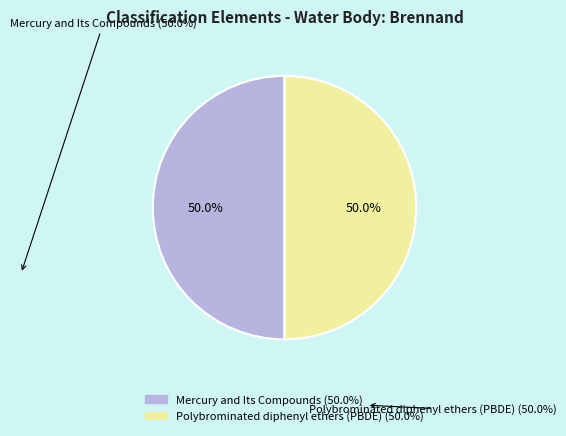

What percentage is the Polybrominated diphenyl ethers (PBDE) slice, to the nearest percent?

50%